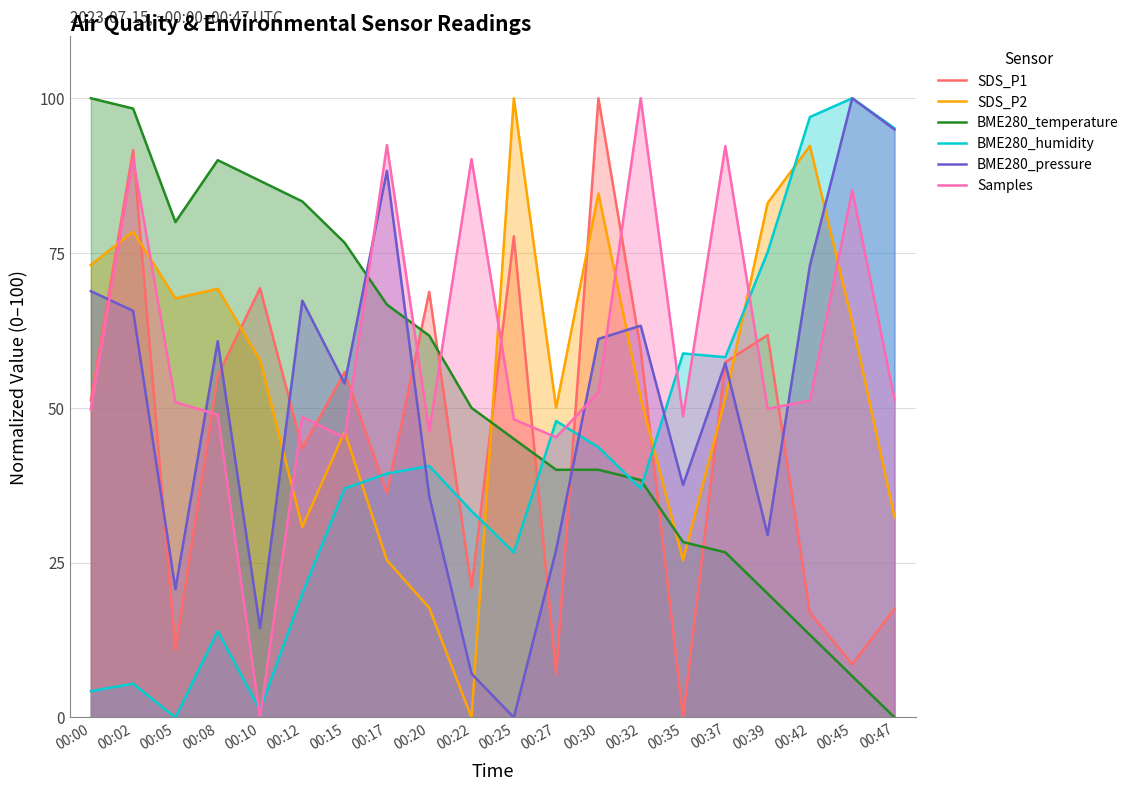

What is the total value across all series at 00:08?

338.0